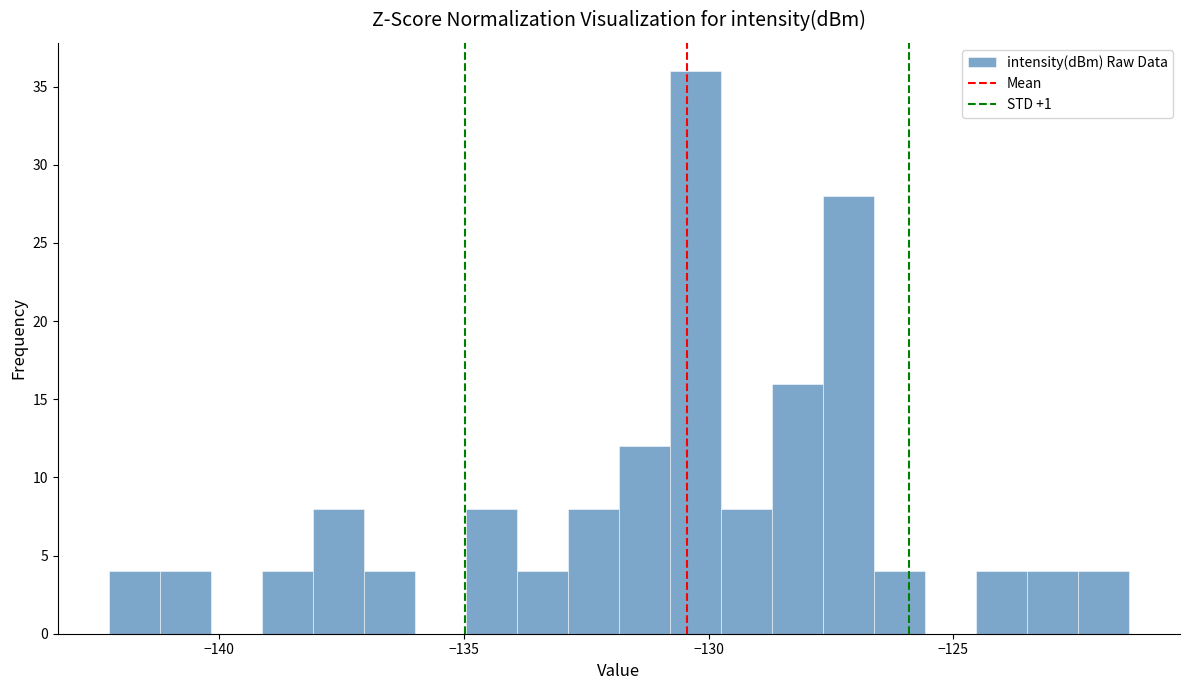

Around what value on the x-axis is the tallest bar? Give the approximate position of its centre, as read against the axis.

-130.5